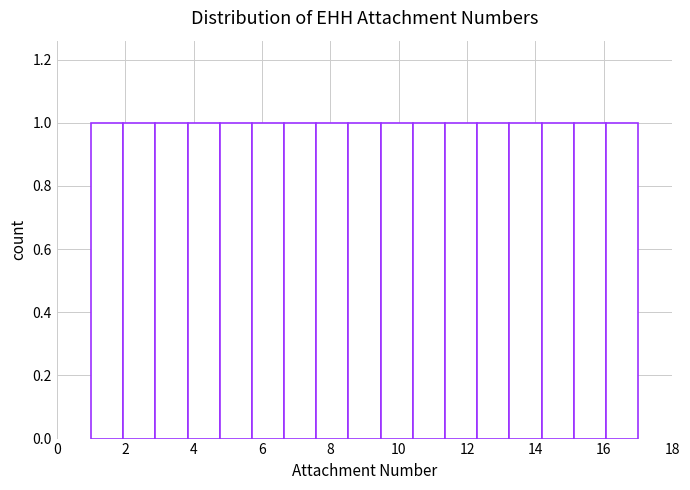

Reading left to right, transcribe this chart: for each bar, give the range it covers on the x-axis and its height. Neither the bar edges nor the heights are printed on the chart, so give them approximately, as read against the axes.

1.0 to 2.0: 1
2.0 to 2.8: 1
2.8 to 3.8: 1
3.8 to 4.8: 1
4.8 to 5.8: 1
5.8 to 6.6: 1
6.6 to 7.6: 1
7.6 to 8.6: 1
8.6 to 9.4: 1
9.4 to 10.4: 1
10.4 to 11.4: 1
11.4 to 12.2: 1
12.2 to 13.2: 1
13.2 to 14.2: 1
14.2 to 15.2: 1
15.2 to 16.0: 1
16.0 to 17.0: 1